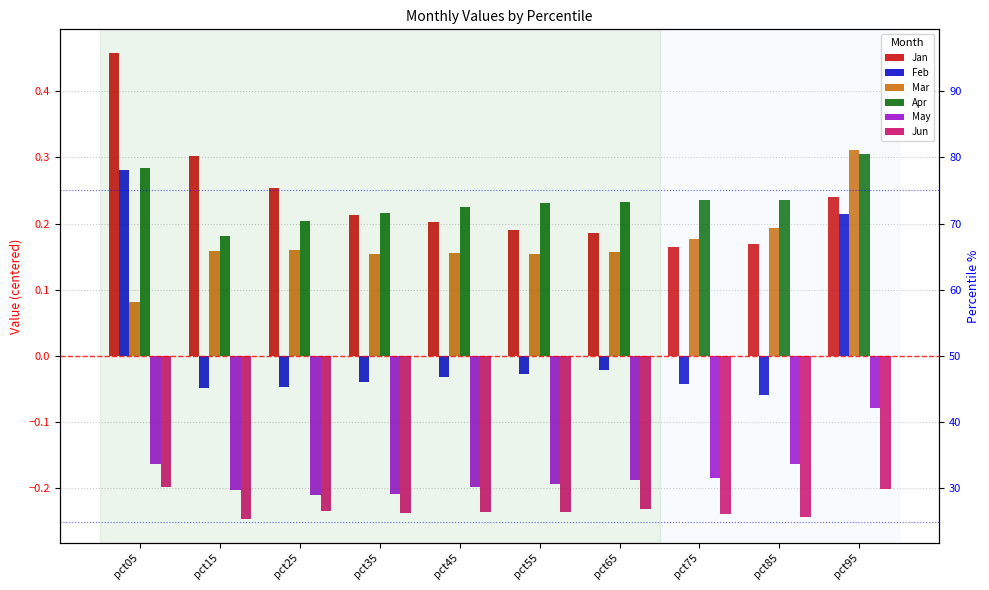

At how many categories does at least one series exceed 0?

10